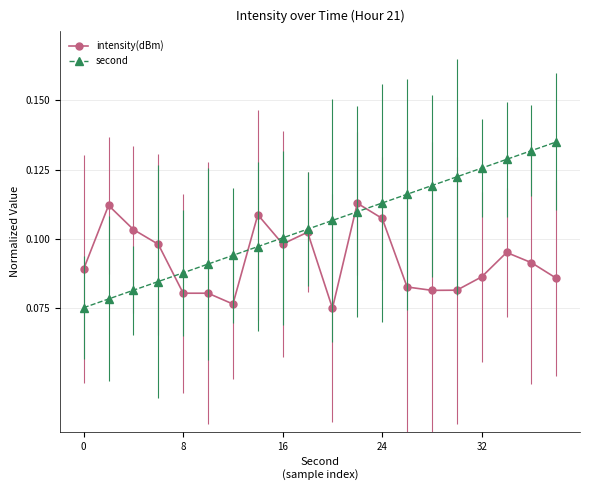

List the series in order of their overall mean, lowest first.

intensity(dBm), second